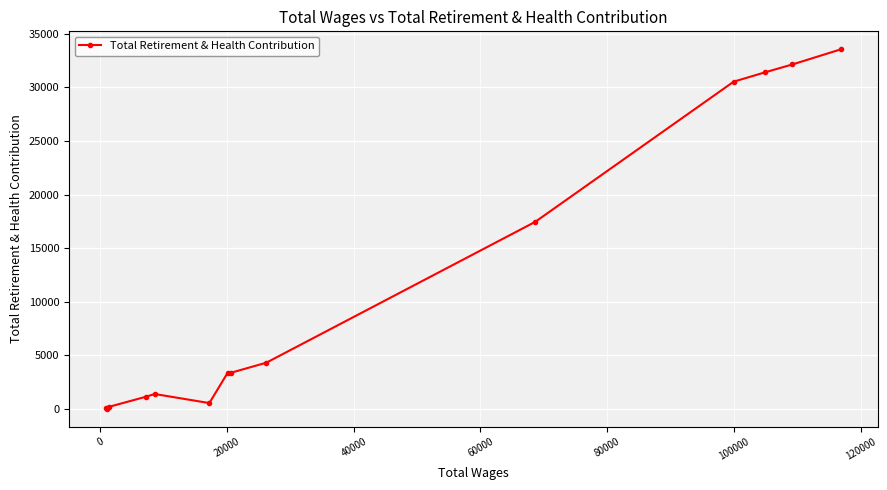

What is the maximum value shown in the chart?

33554